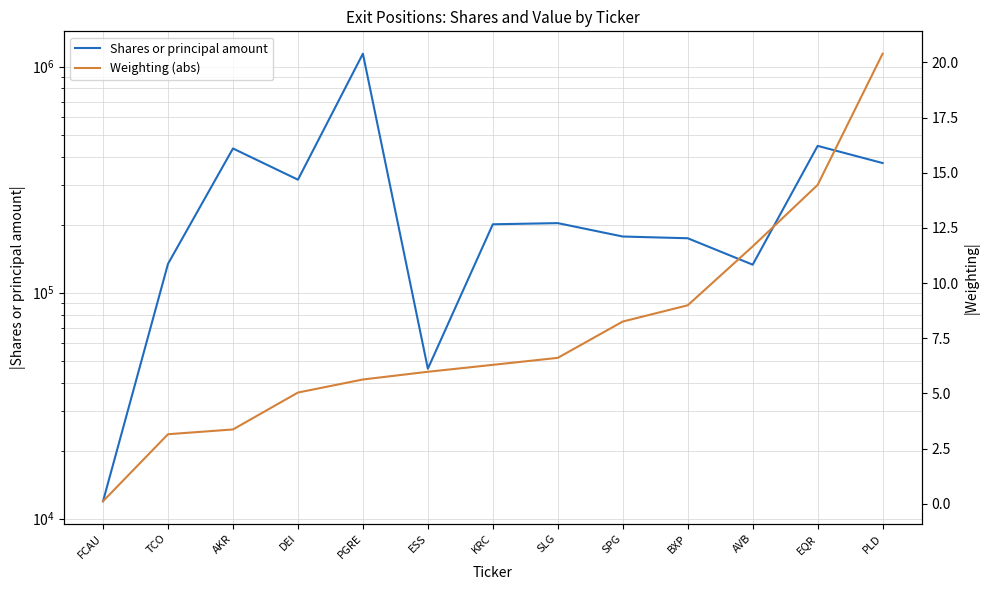

What is the label of the 13th point from the right?

FCAU